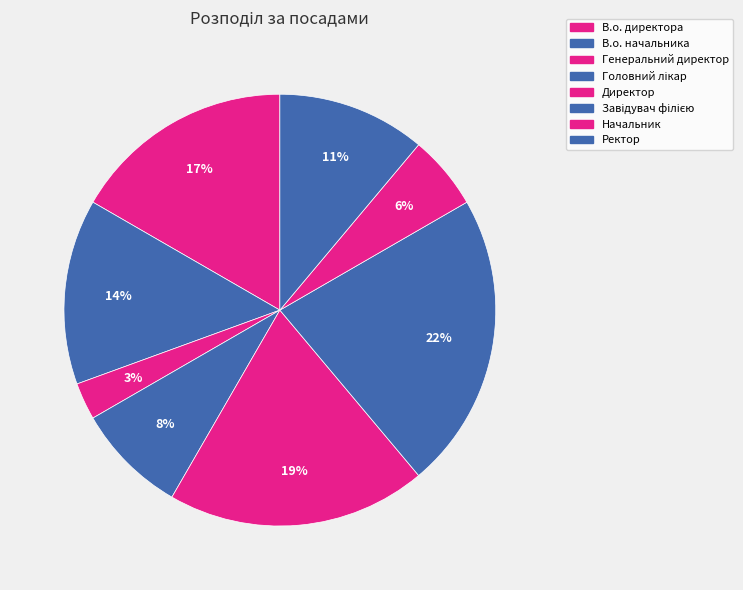

Which category has the smallest portion of the pie?

Генеральний директор